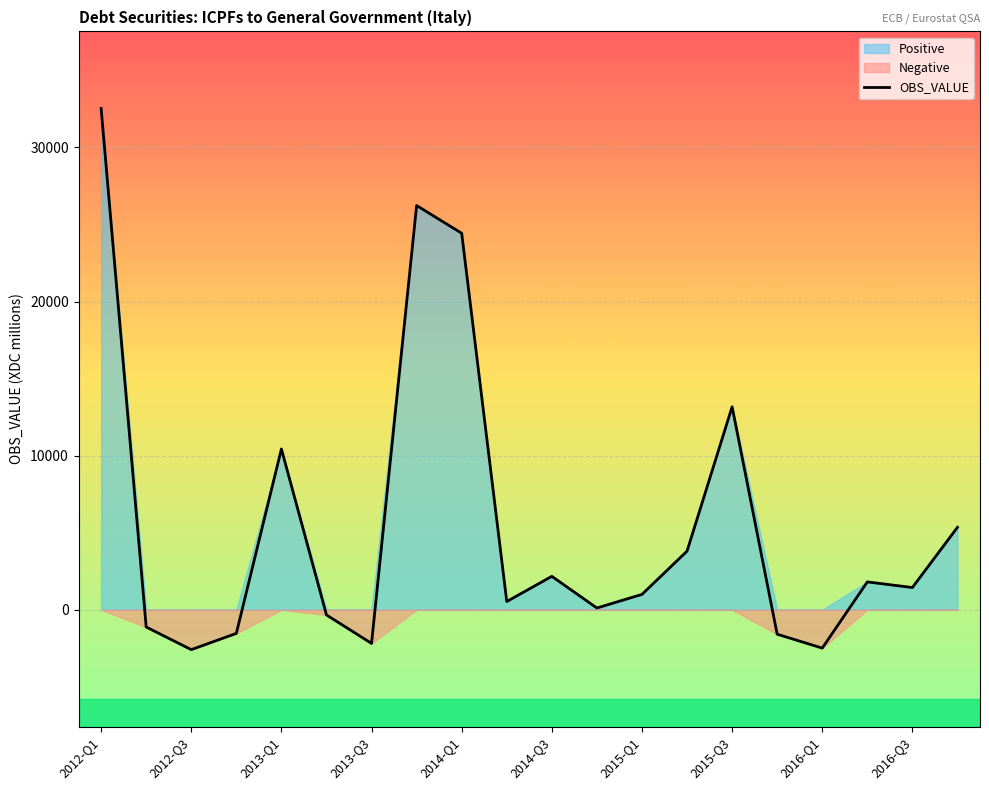

The chart shows a value of 3804 at 13. True or false?

True